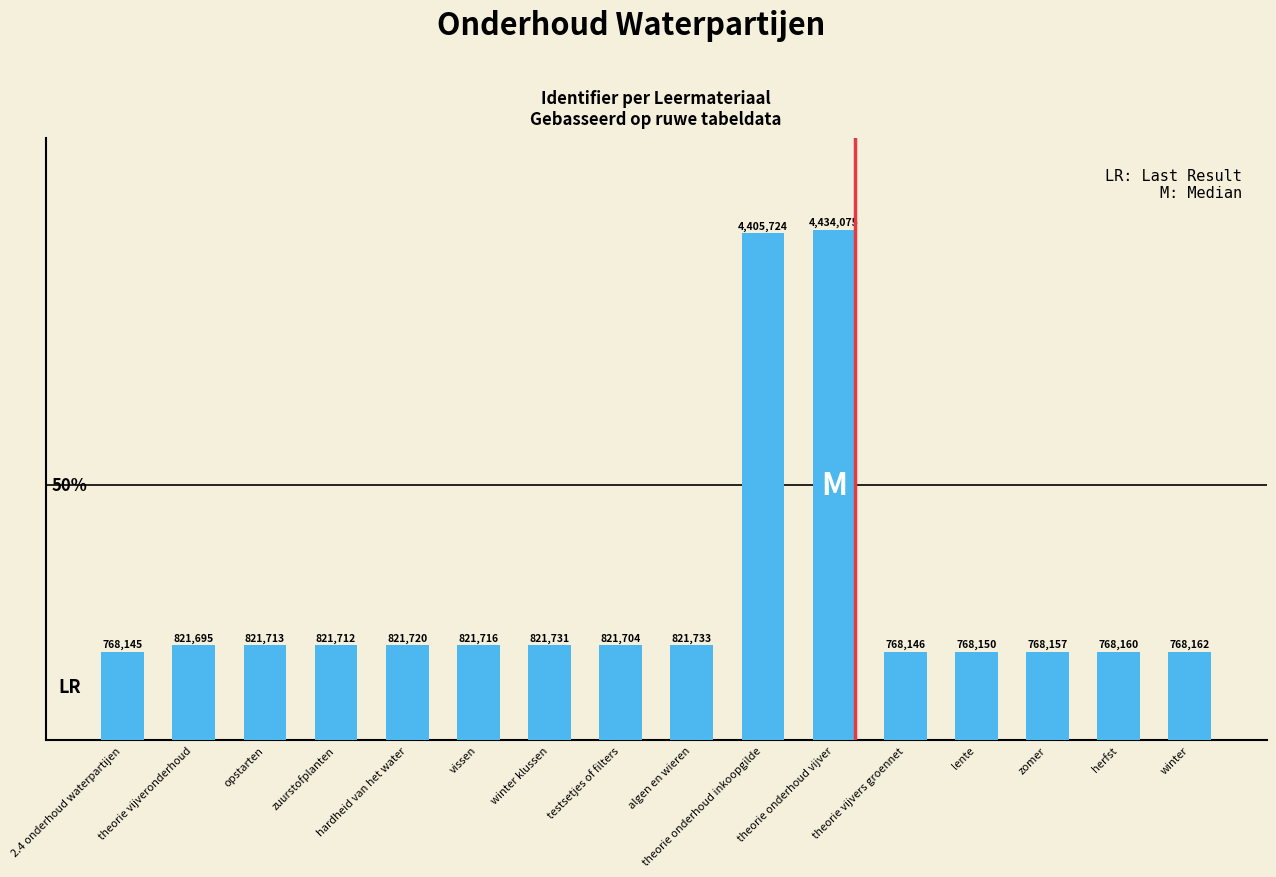

Rank the categories by value from lowest to highest.

2.4 onderhoud waterpartijen, theorie vijvers groennet, lente, zomer, herfst, winter, theorie vijveronderhoud, testsetjes of filters, zuurstofplanten, opstarten, vissen, hardheid van het water, winter klussen, algen en wieren, theorie onderhoud inkoopgilde, theorie onderhoud vijver